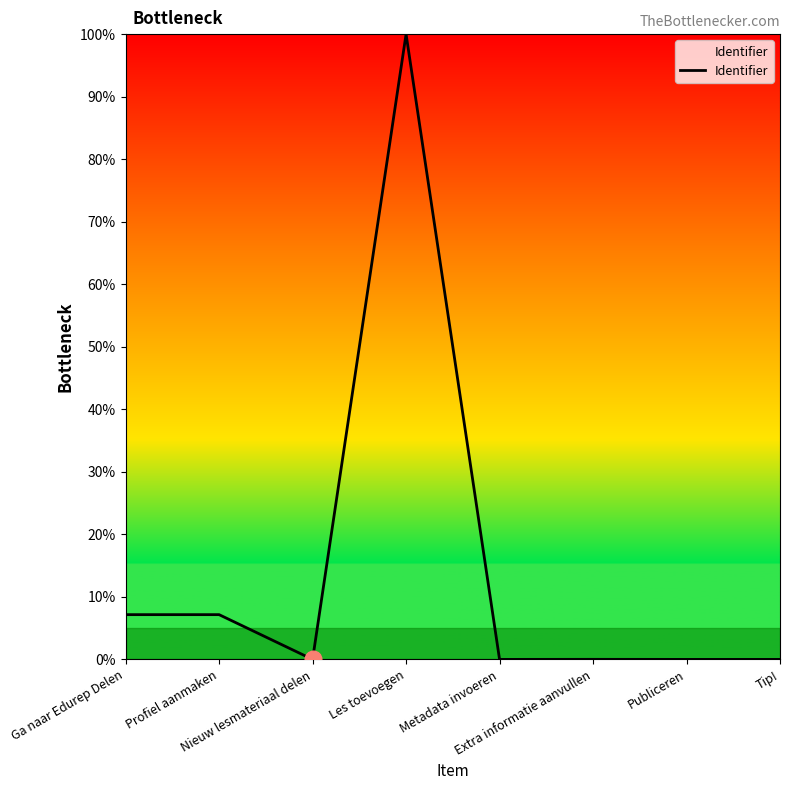

Is this an area chart (filled region under the line)?

No